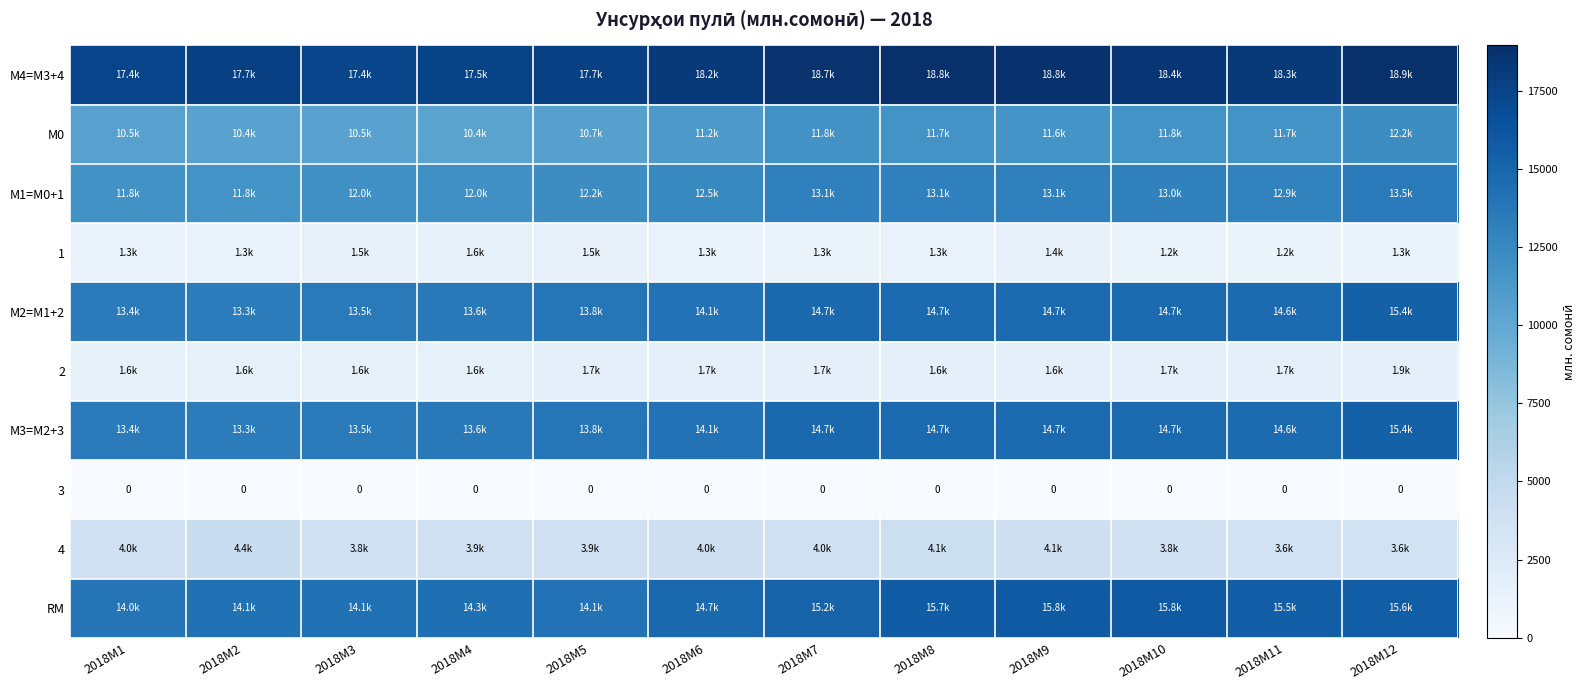

List the labels in order of М0 value, largest first.

2018M12, 2018M7, 2018M10, 2018M8, 2018M11, 2018M9, 2018M6, 2018M5, 2018M1, 2018M3, 2018M2, 2018M4